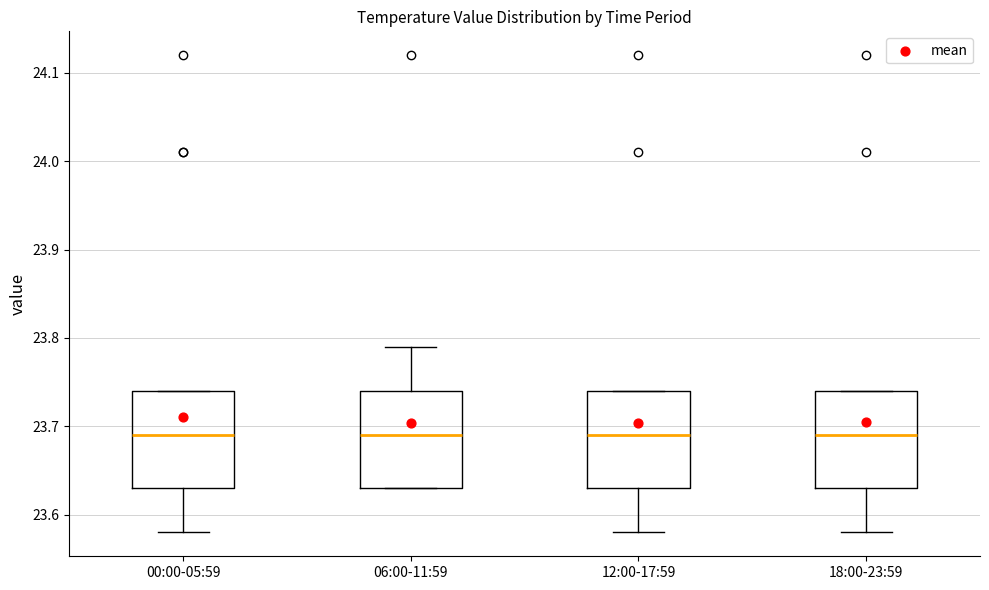

Reading left to right, transcribe this box plot: for each box, give where its median line is, the range the box spans, and where its two whiskers end, as read against the y-axis. The values are not printed on the chart, so give them approximately, as read against the axis.

00:00-05:59: median 23.69, box 23.63 to 23.74, whiskers 23.58 to 23.74
06:00-11:59: median 23.69, box 23.63 to 23.74, whiskers 23.63 to 23.79
12:00-17:59: median 23.69, box 23.63 to 23.74, whiskers 23.58 to 23.74
18:00-23:59: median 23.69, box 23.63 to 23.74, whiskers 23.58 to 23.74